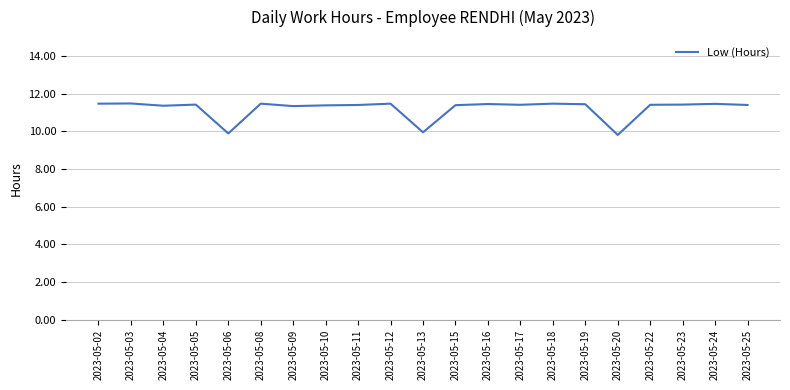

How many lines are shown in the chart?

1